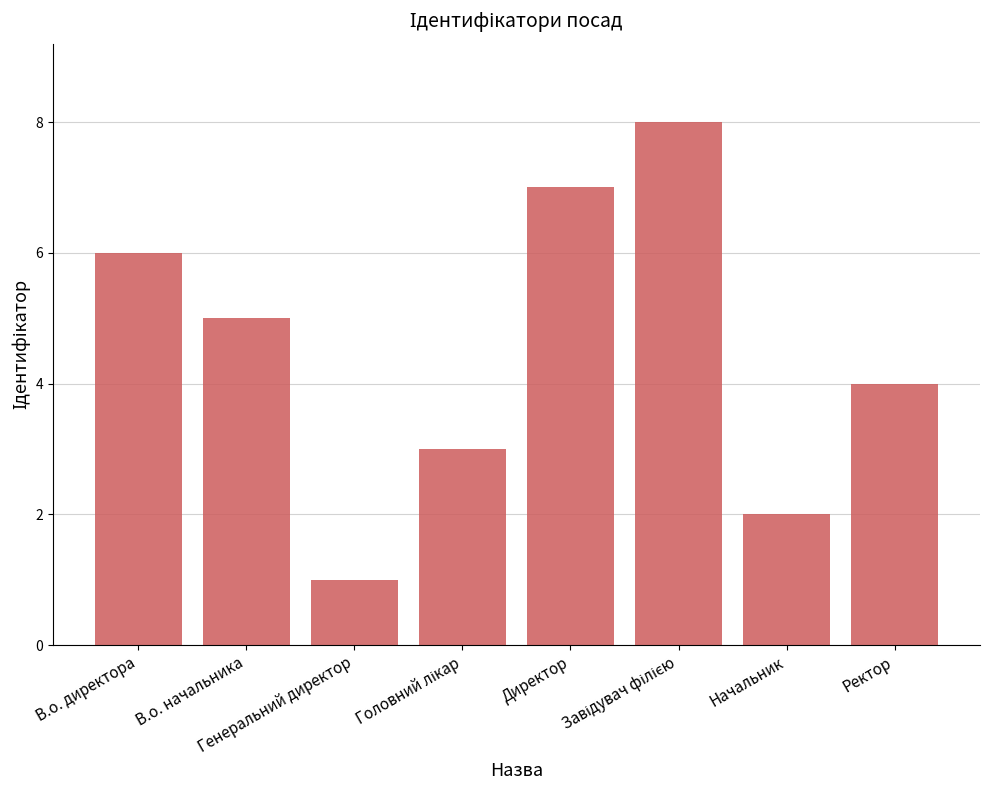

The value at В.о. начальника is 8. True or false?

False